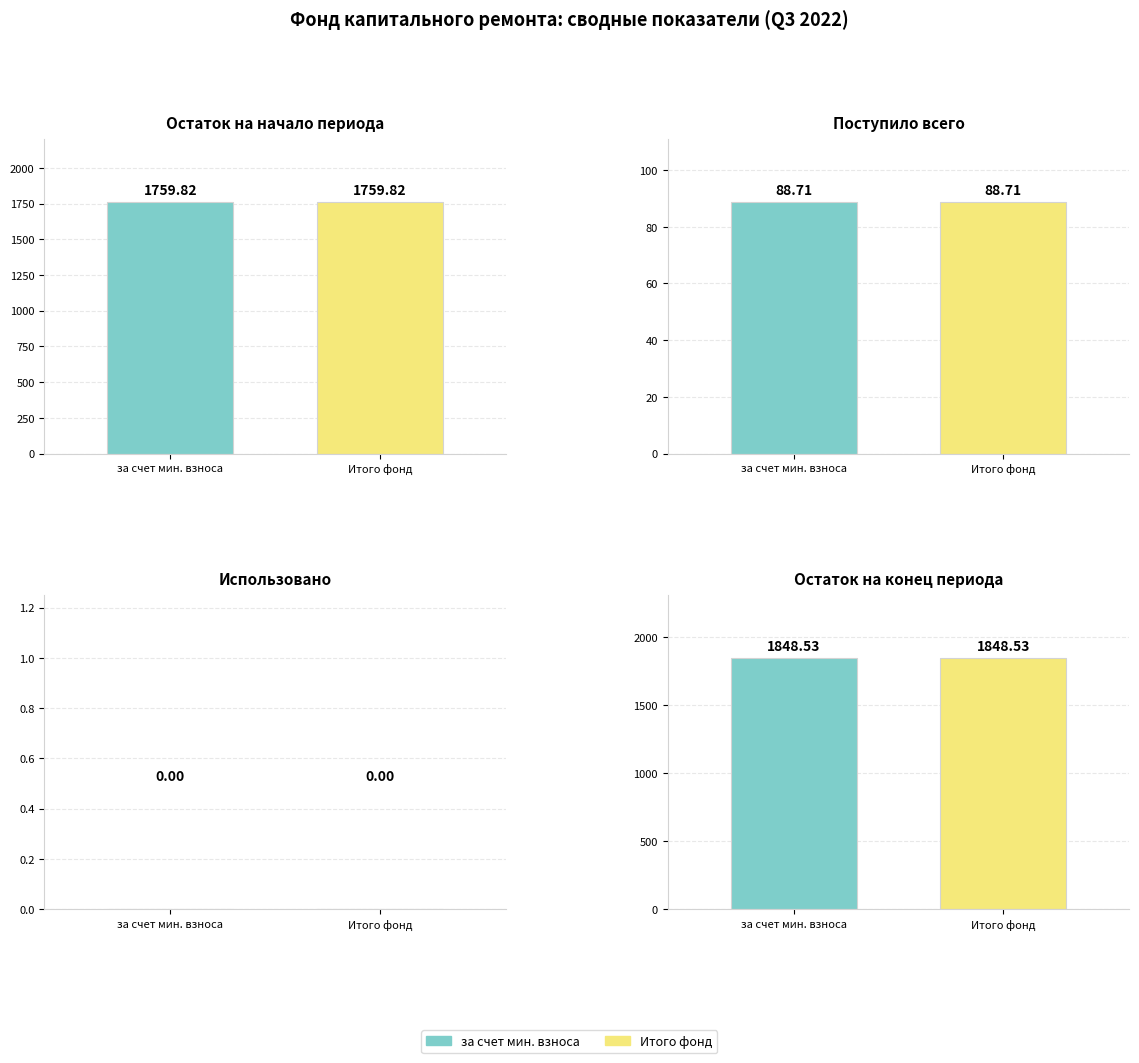

Is it true that Остаток на конец периода equals 3208.2 at 2?

False